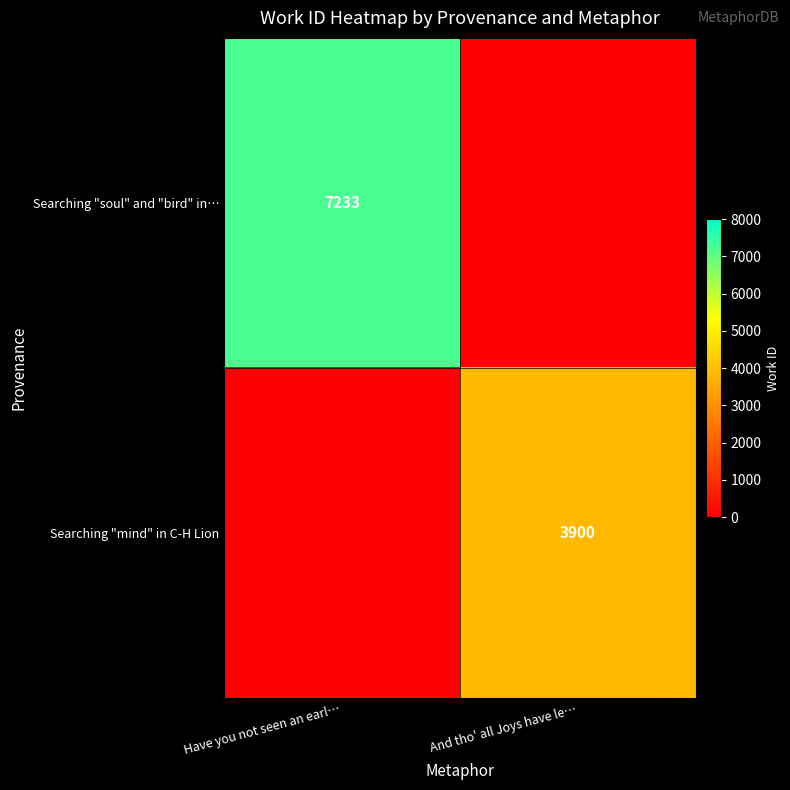

Is the value of Searching "soul" and "bird" in… at Have you not seen an earl… greater than the value of Searching "mind" in C-H Lion at And tho' all Joys have le…?

Yes